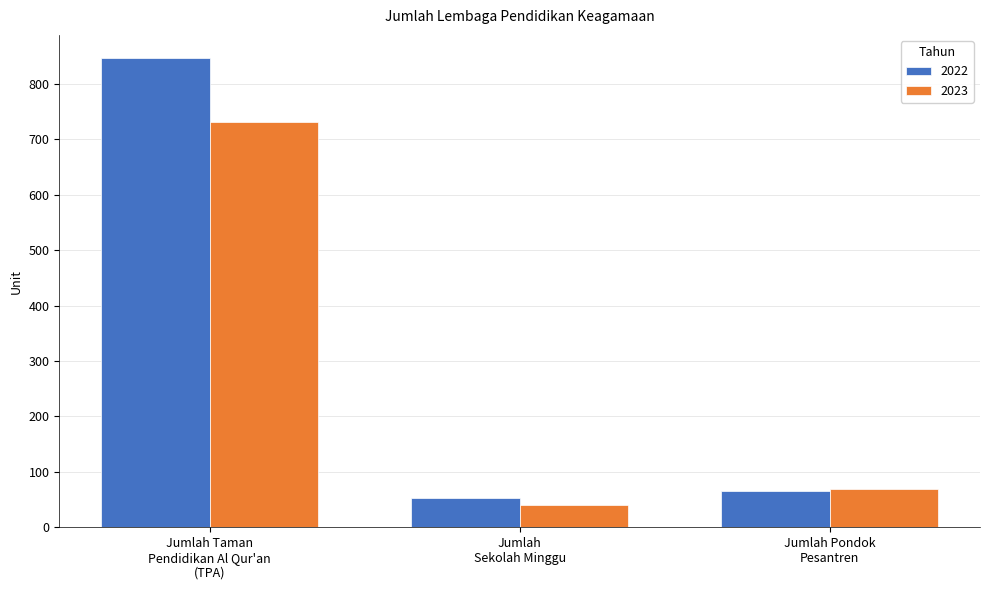

What is the lowest value of the 2022 series?

52